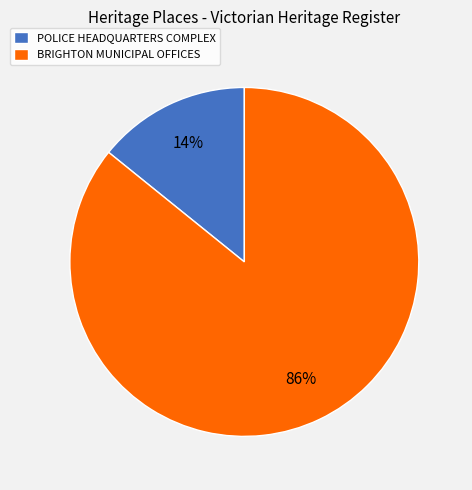

To the nearest percent, what portion does BRIGHTON MUNICIPAL OFFICES represent?

86%